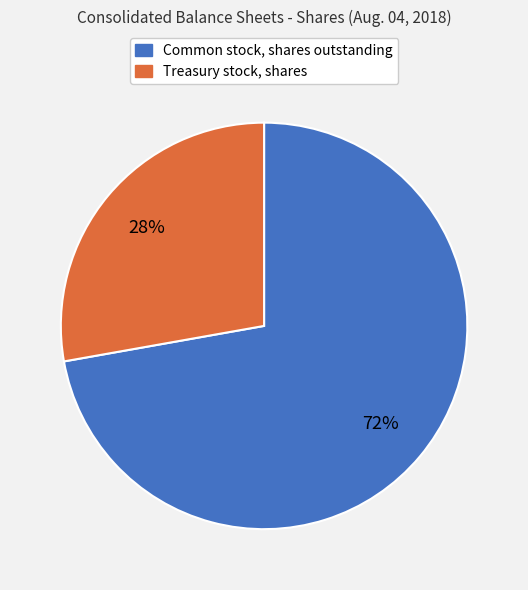

To the nearest percent, what is the average slice percentage?

50%